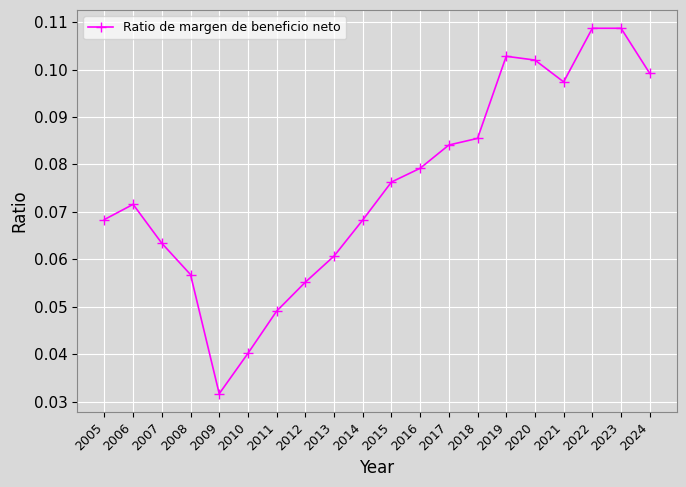

At which category does the chart reach its minimum across all series?

2009